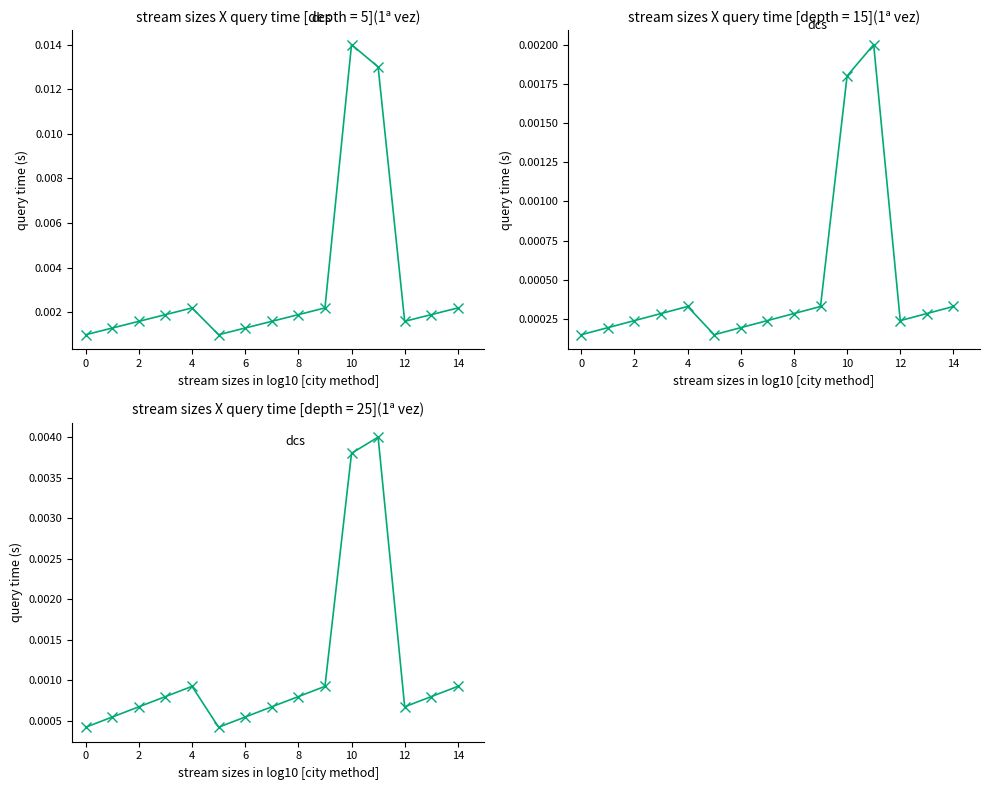

Which label corresponds to the largest value in the chart?

11